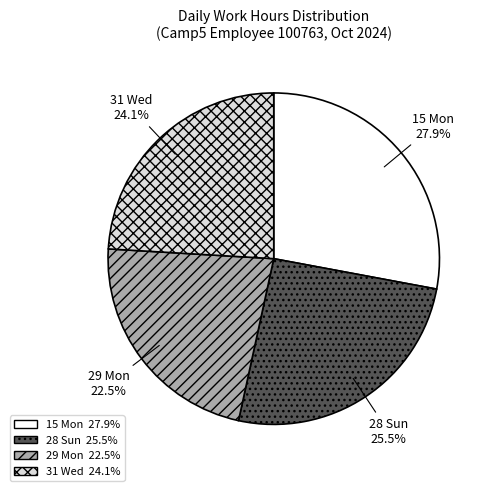

Is there a majority slice in this chart?

No